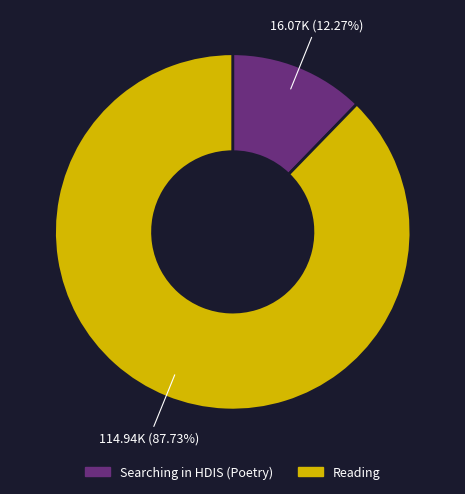

Do Searching in HDIS (Poetry) and Reading together represent more than half of the pie?

Yes